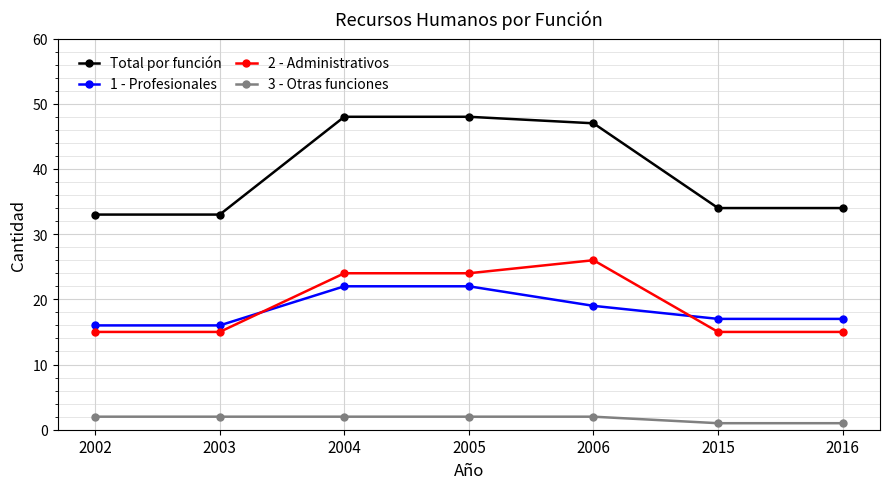

What is the difference between the Total por función values at 2006 and 2004?

1